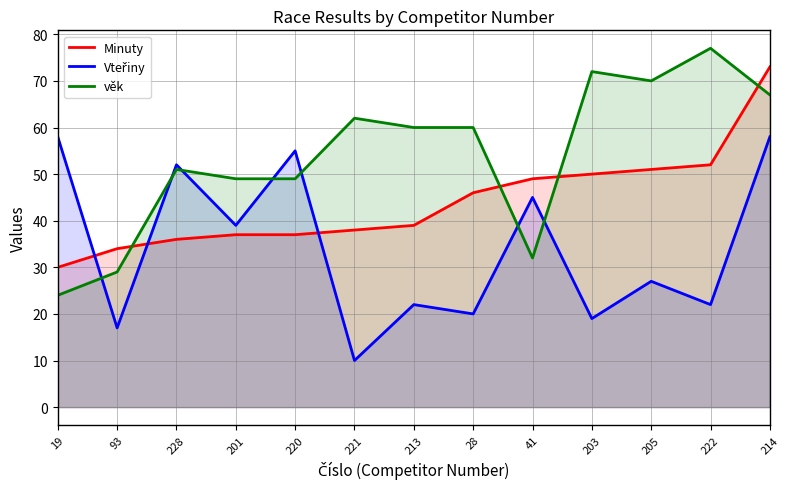

What is the sum of all Vteřiny values?

444